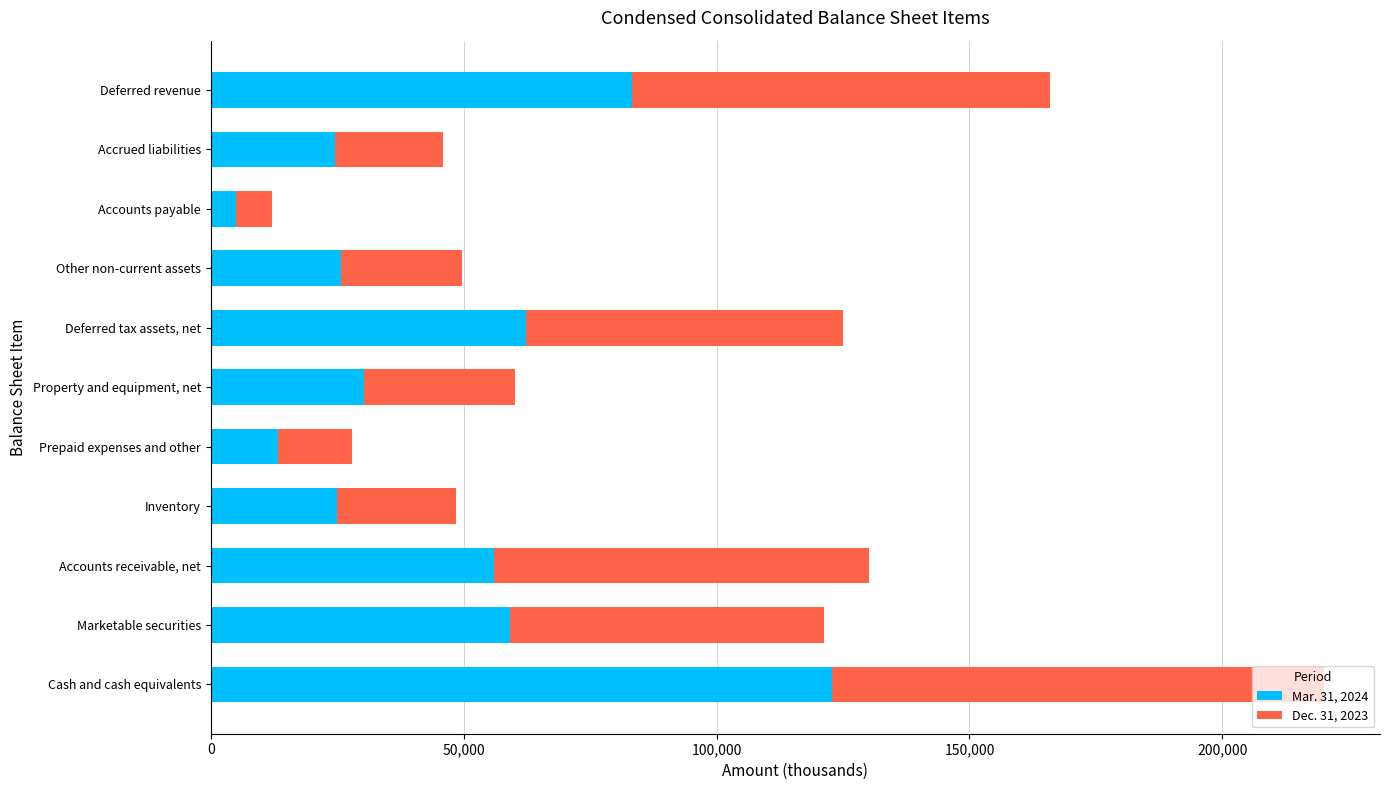

What is the average value of the Mar. 31, 2024 series?

46110